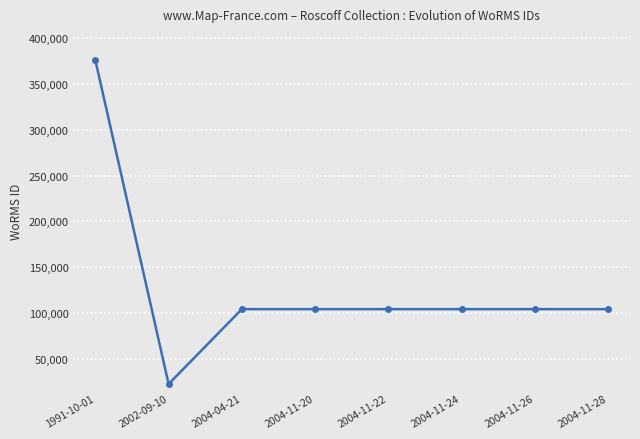

What is the maximum value shown in the chart?

375922